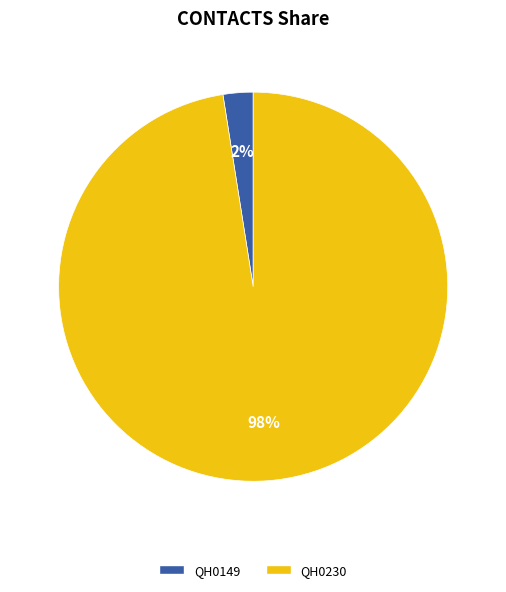

Is there a majority slice in this chart?

Yes